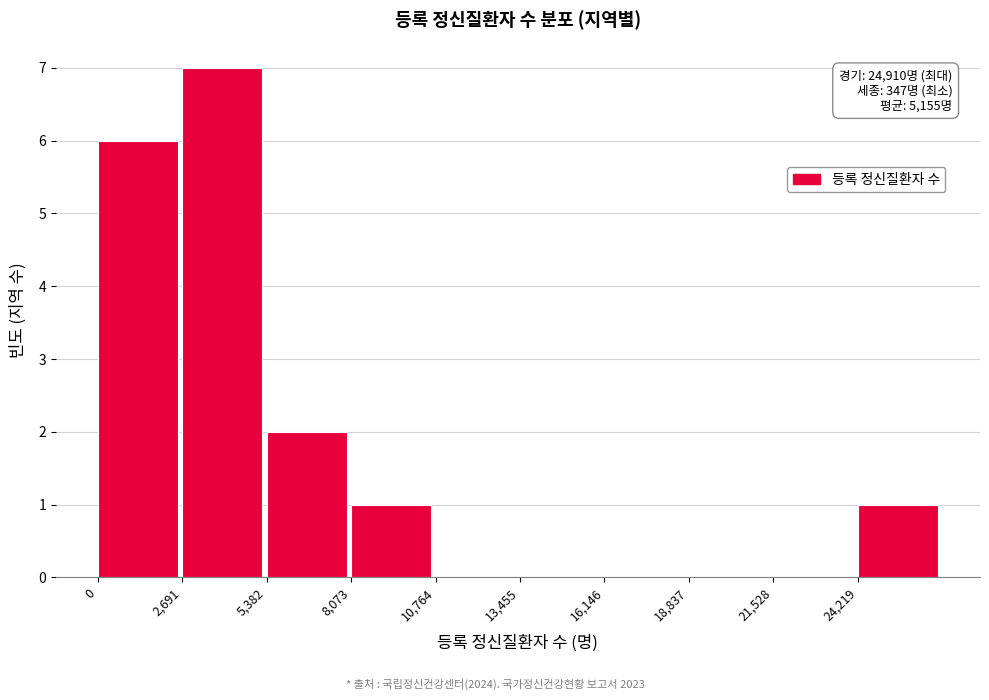

Which range on the x-axis has the tallest bar?

2500 to 5500